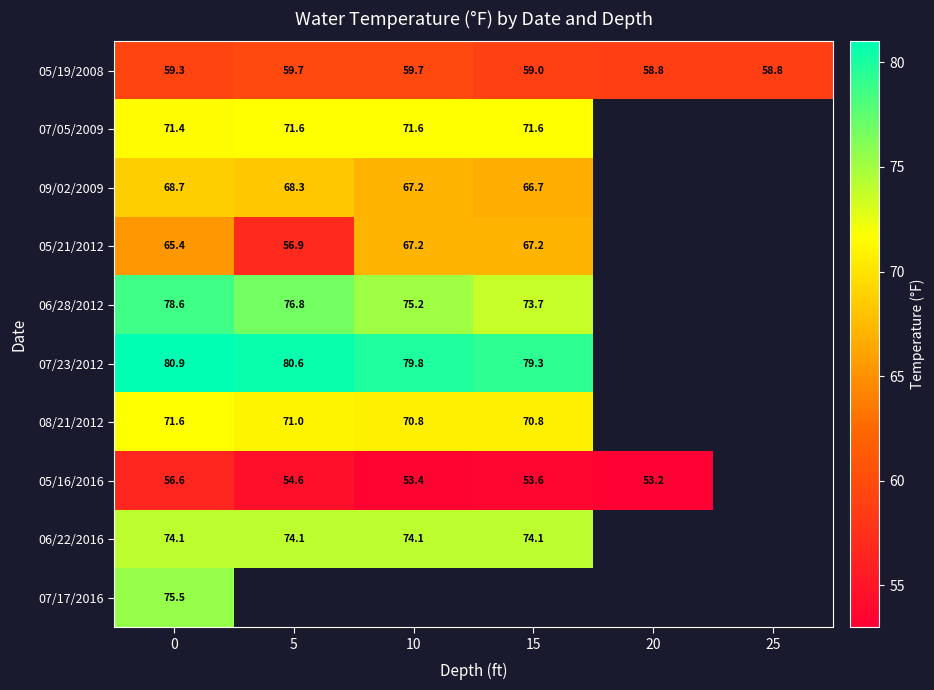

Which has a higher value, 10 or 0?

10